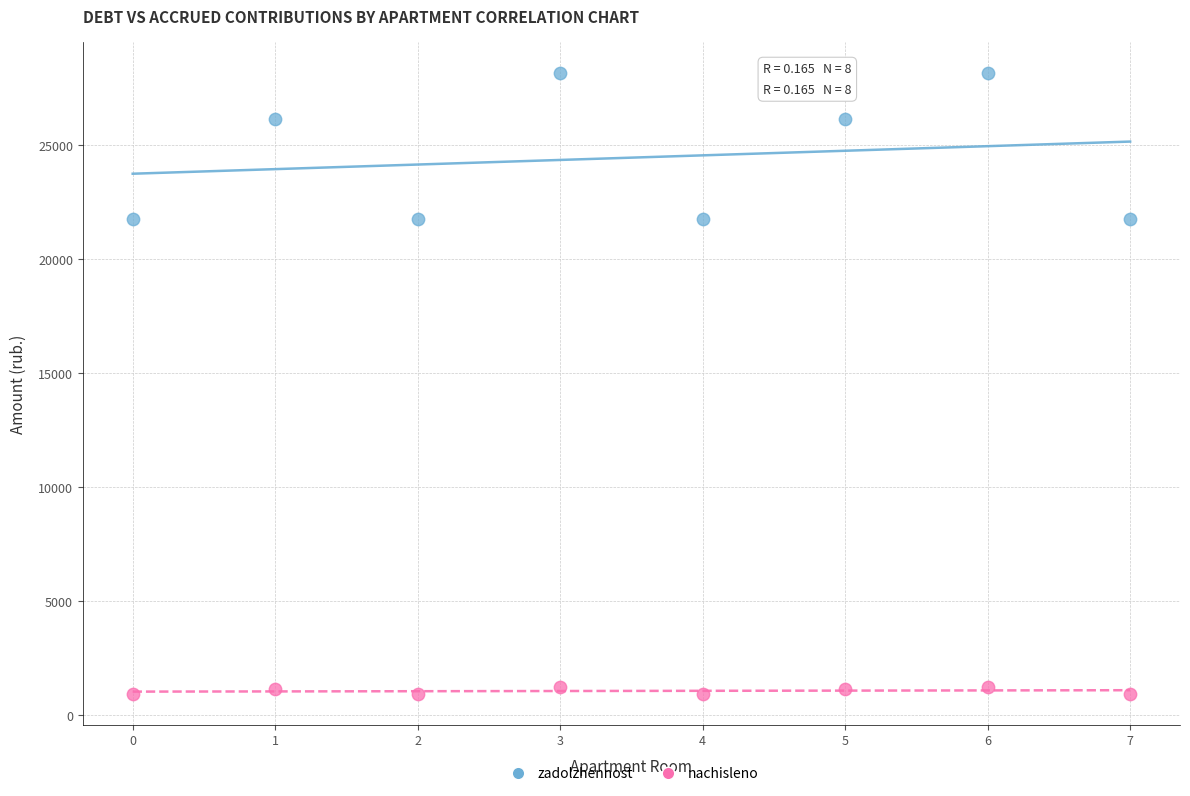

Which series reaches the maximum Y coordinate?

zadolzhennost